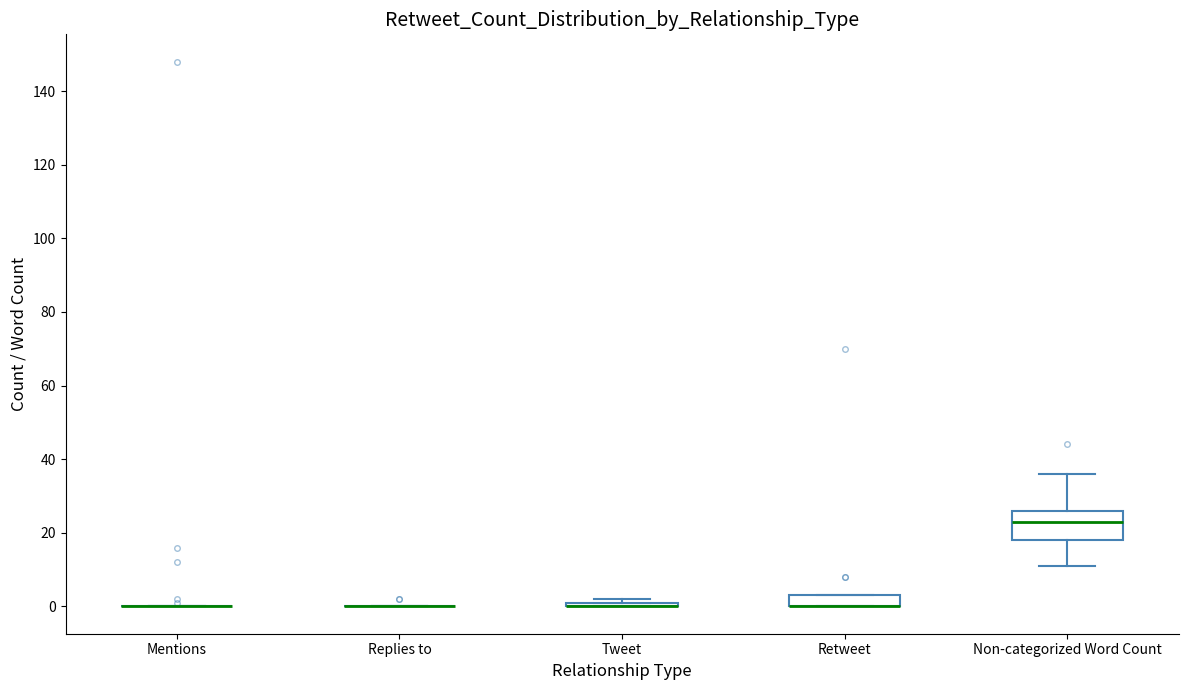

Comparing the boxes themselves (not the whiskers), which one is the tallest?

Non-categorized Word Count